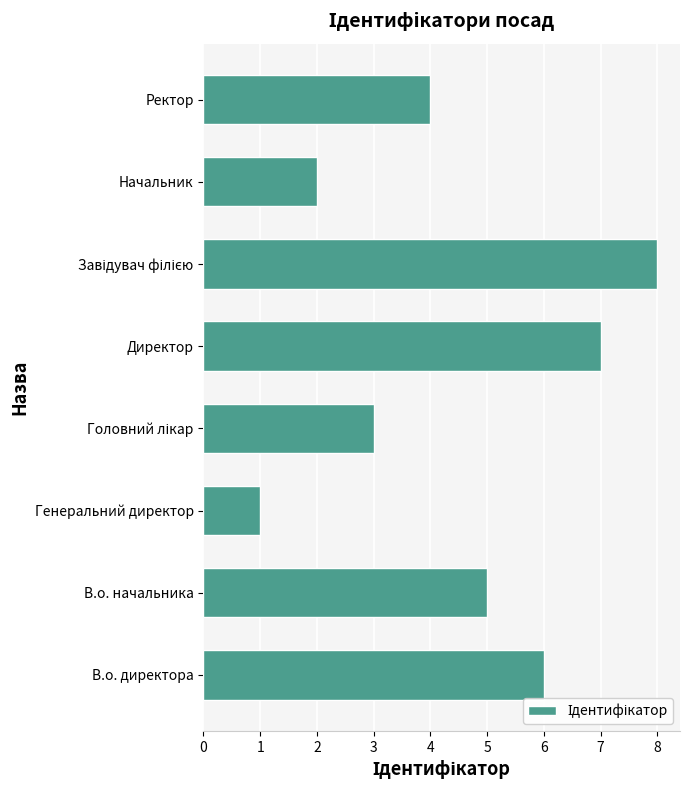

At which category does the chart reach its minimum across all series?

Генеральний директор